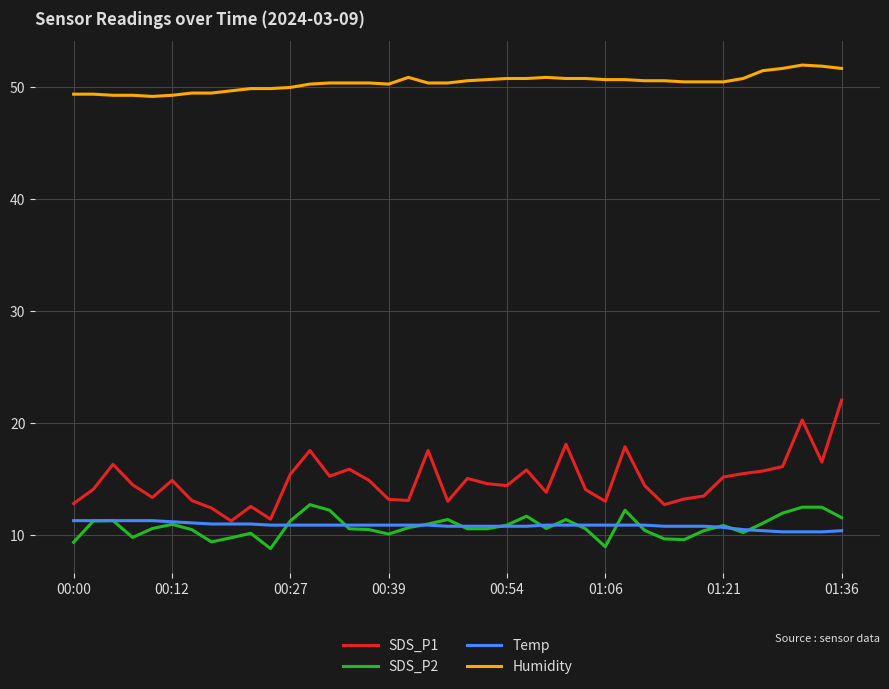

What is the lowest value of the SDS_P2 series?

8.8